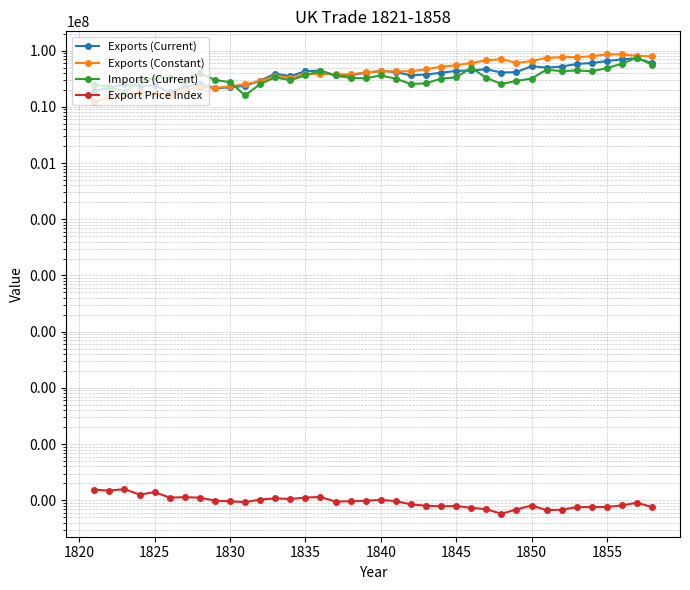

What is the value of the Exports (Constant) point at the 6th from the left?

16094353.6